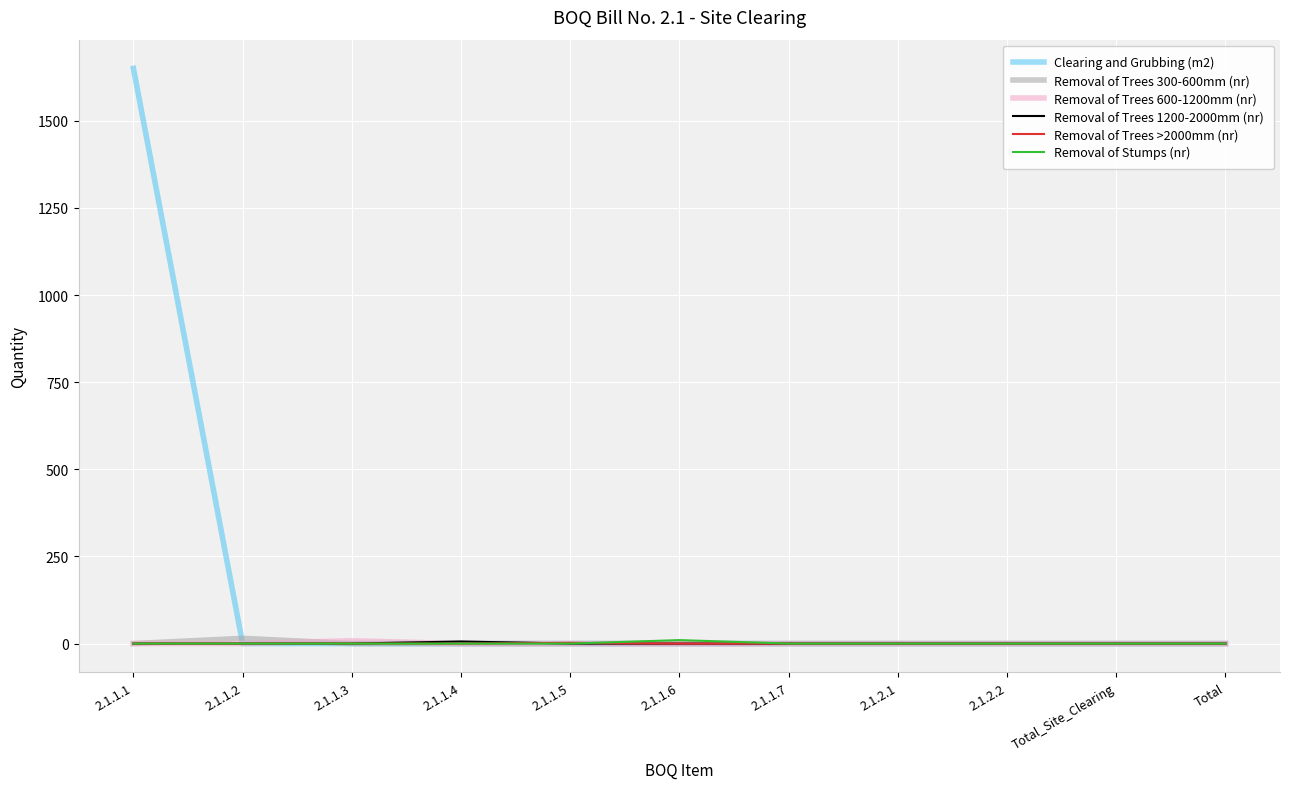

The value of Removal of Trees 600-1200mm (nr) at 2.1.1.4 is 0. True or false?

True